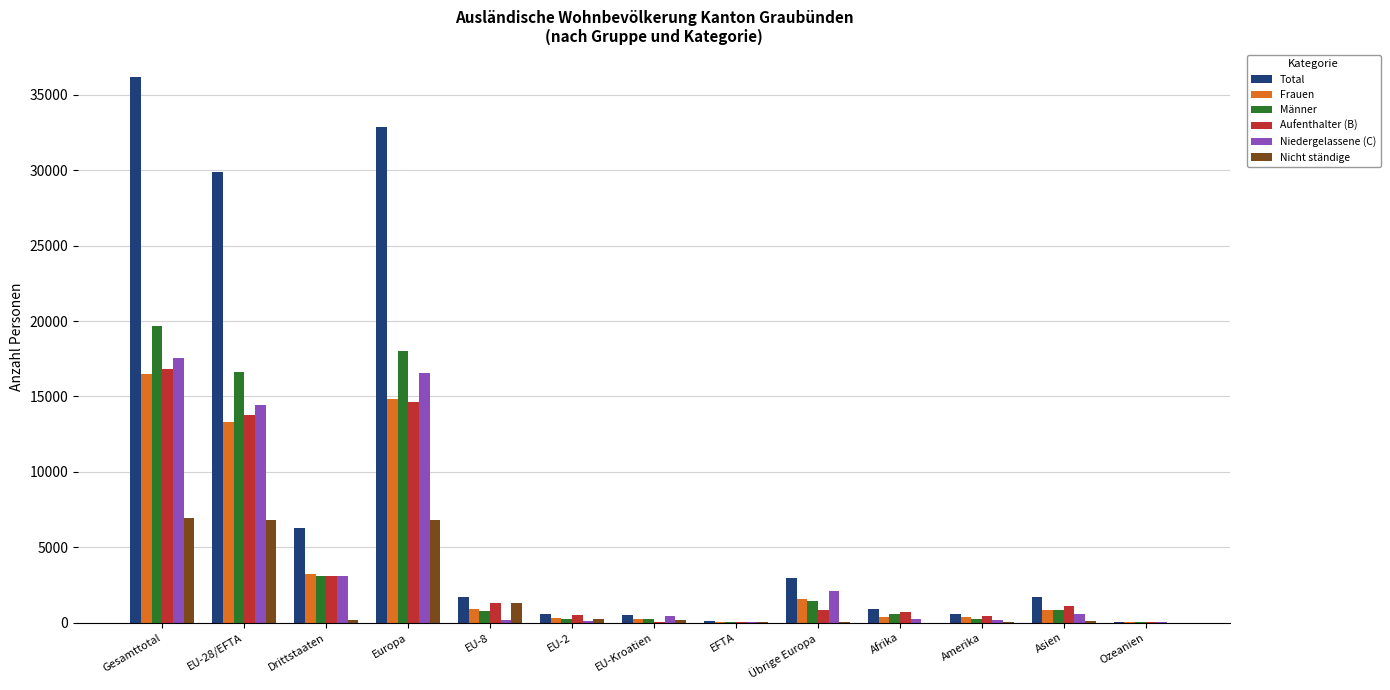

The value of Männer at Europa is 11703. True or false?

False